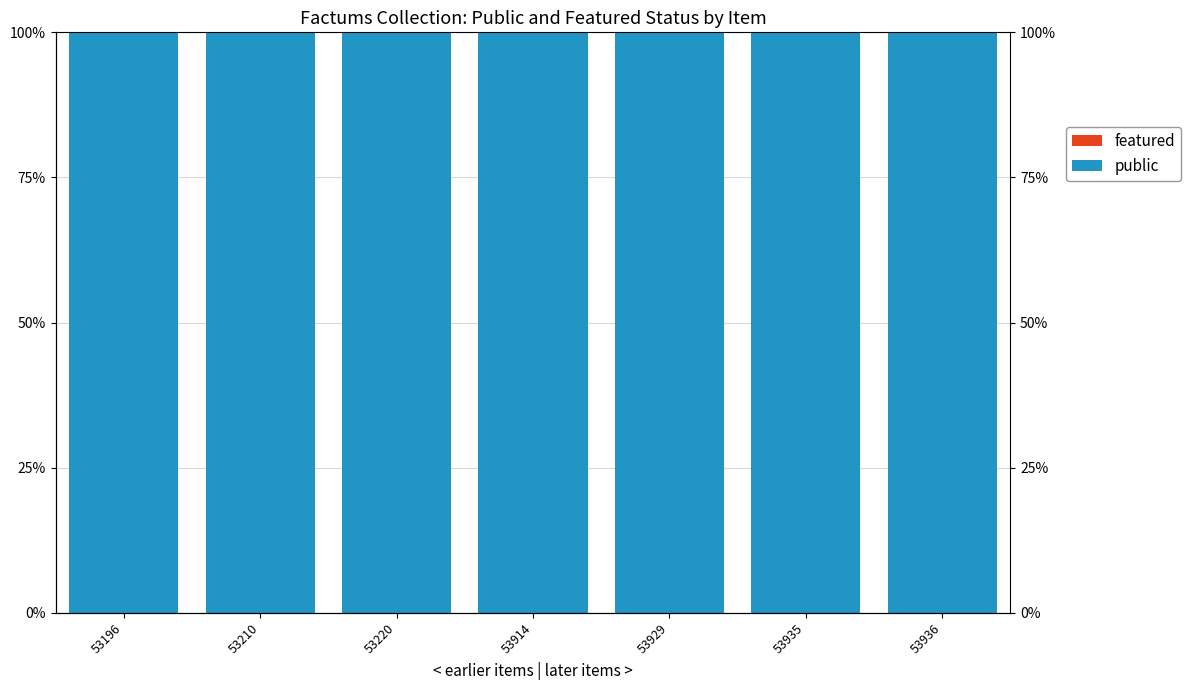

Where is public nearest to the value 100?

53196